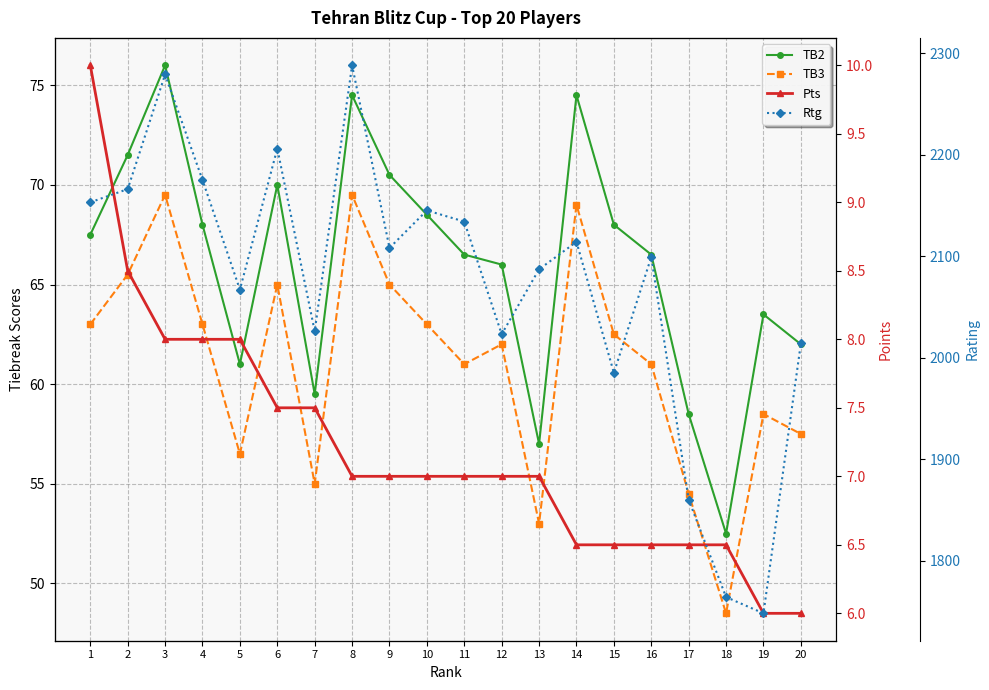

How many distinct data groups are displayed?

4